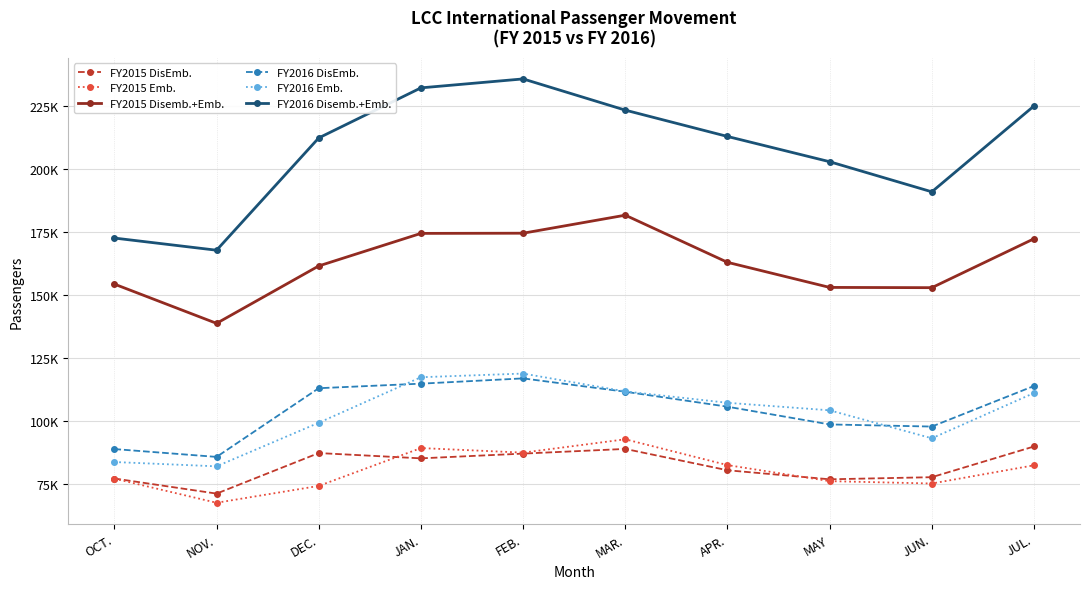

At how many categories does at least one series exceed 149376?

10